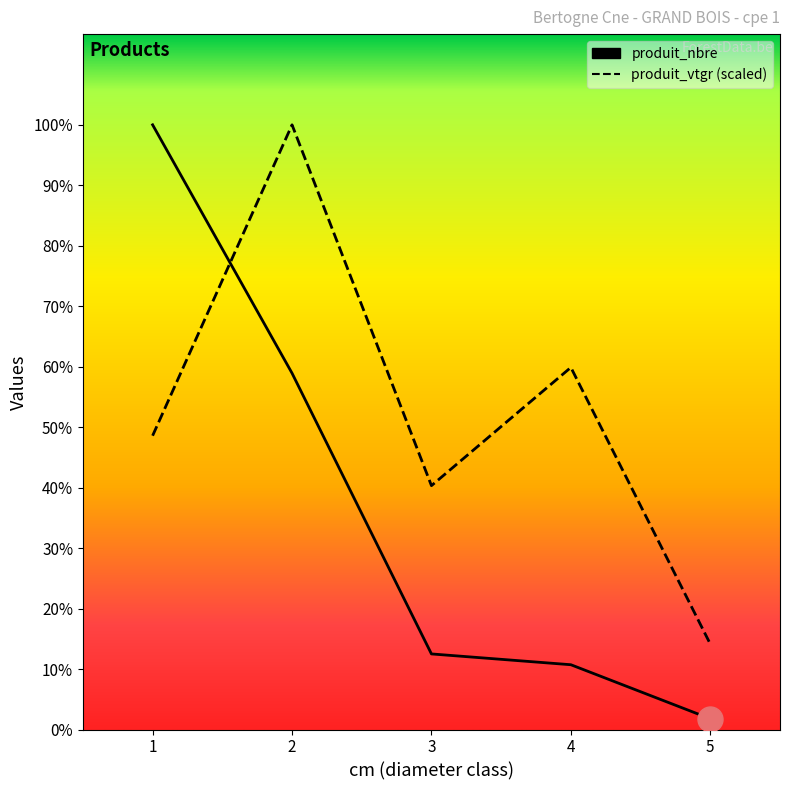

Count the number of data series in this chart.

2